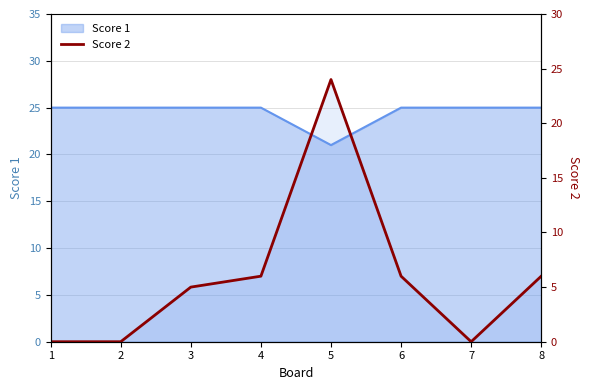

The value at 8 is 6. True or false?

True